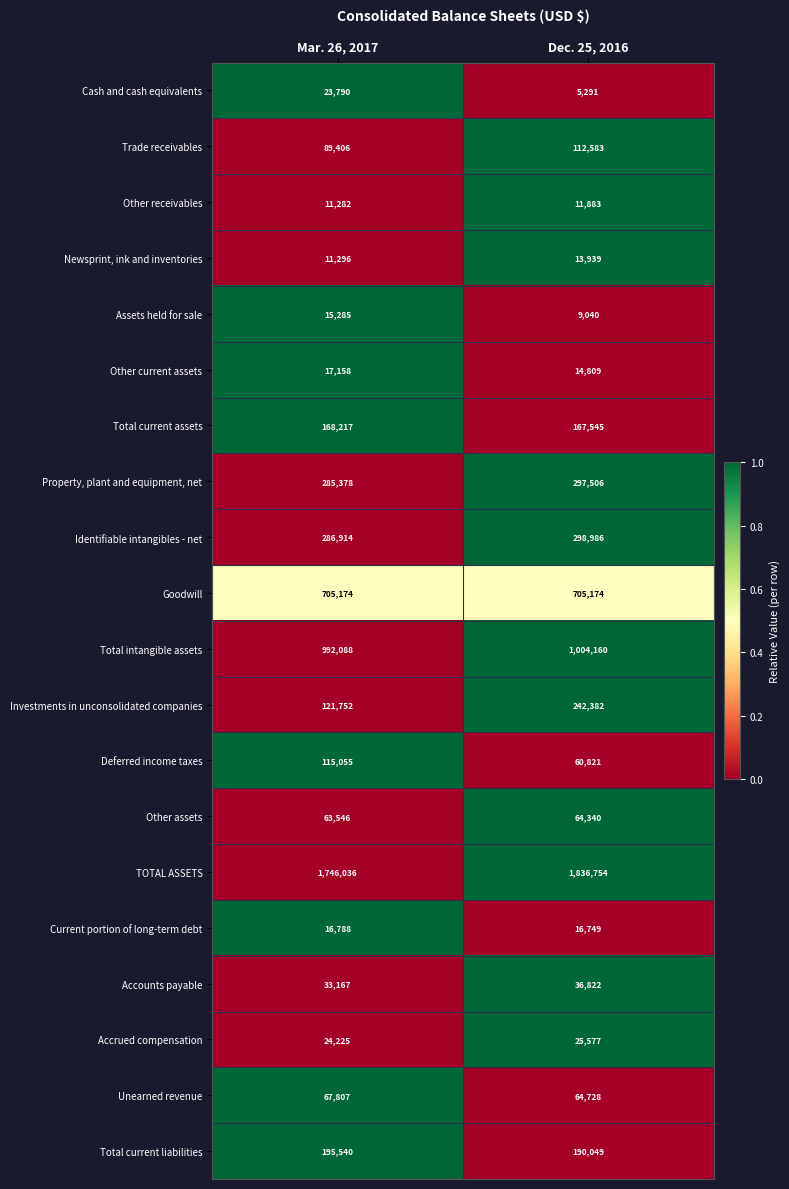

What is the total value across all series at Mar. 26, 2017?

4989904